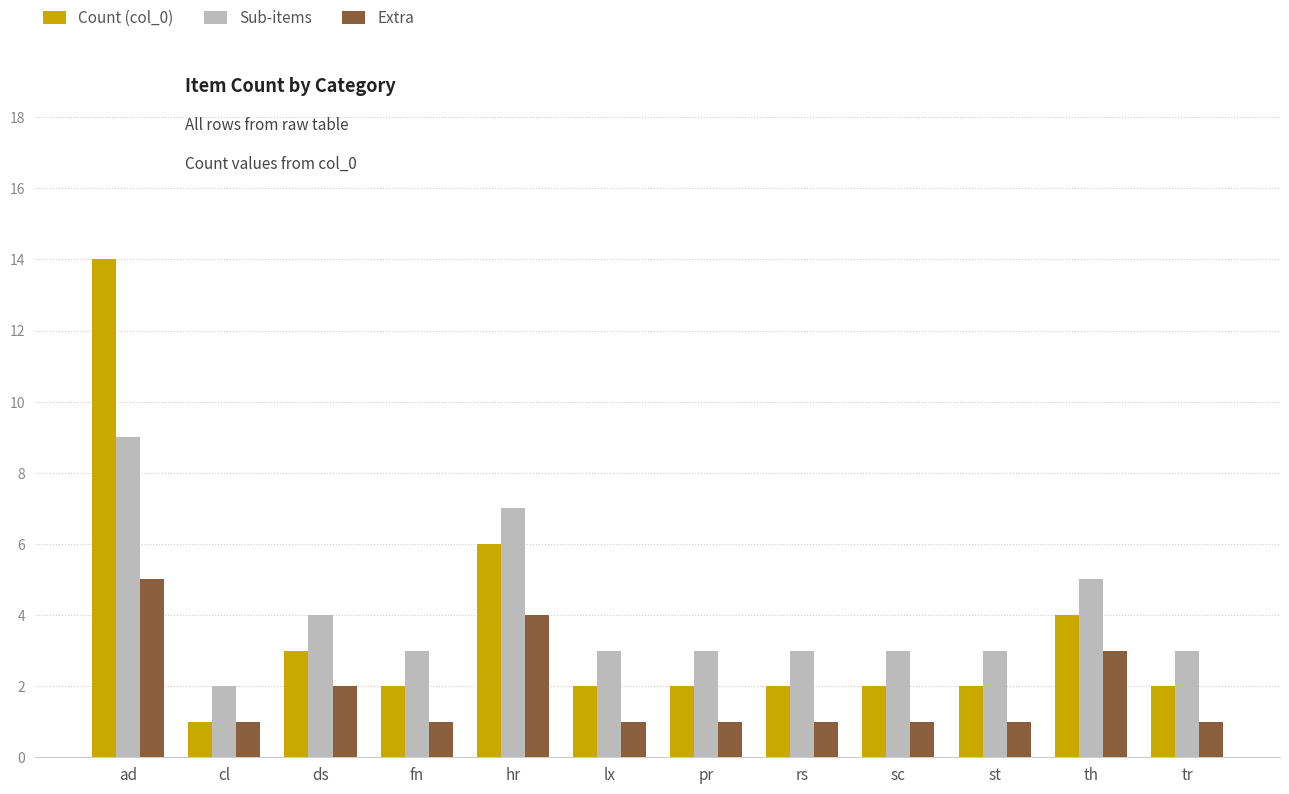

What is the total value across all series at tr?

6